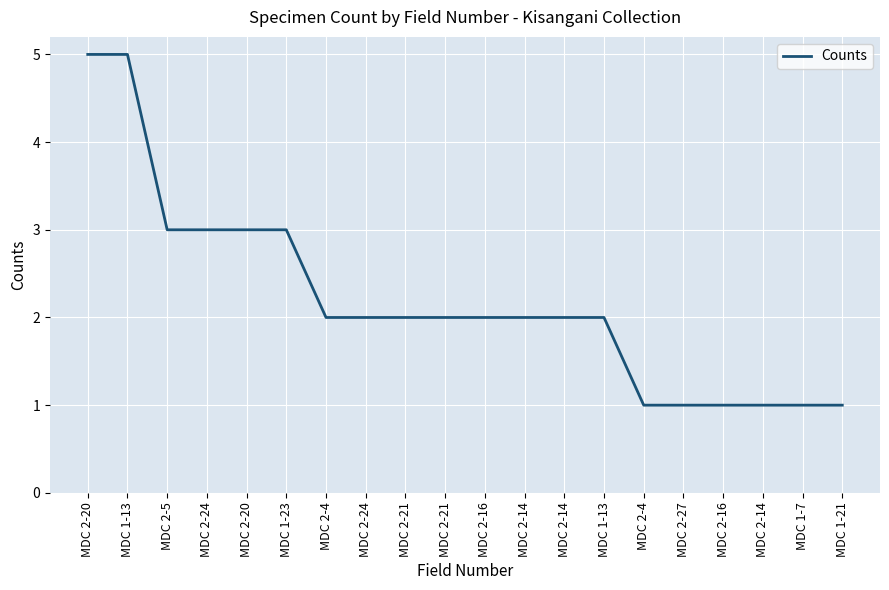

List the labels in order of value, largest first.

MDC 2-20, MDC 1-13, MDC 2-5, MDC 2-24, MDC 2-20, MDC 1-23, MDC 2-4, MDC 2-24, MDC 2-21, MDC 2-21, MDC 2-16, MDC 2-14, MDC 2-14, MDC 1-13, MDC 2-4, MDC 2-27, MDC 2-16, MDC 2-14, MDC 1-7, MDC 1-21